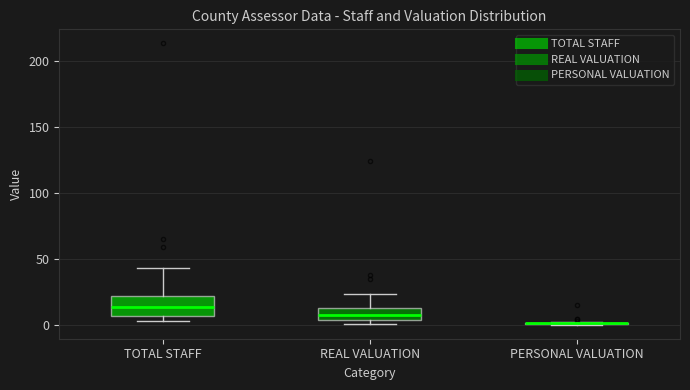

Reading left to right, transcribe this box plot: for each box, give where its median line is, the range the box spans, and where its two whiskers end, as read against the y-axis. The values are not printed on the chart, so give them approximately, as read against the axis.

TOTAL STAFF: median 15, box 5 to 20, whiskers 5 (just below the box's lower edge) to 45
REAL VALUATION: median 5 (inside the box), box 5 to 15, whiskers 0 to 25
PERSONAL VALUATION: box collapsed to a line at 0, whiskers 0 to 0